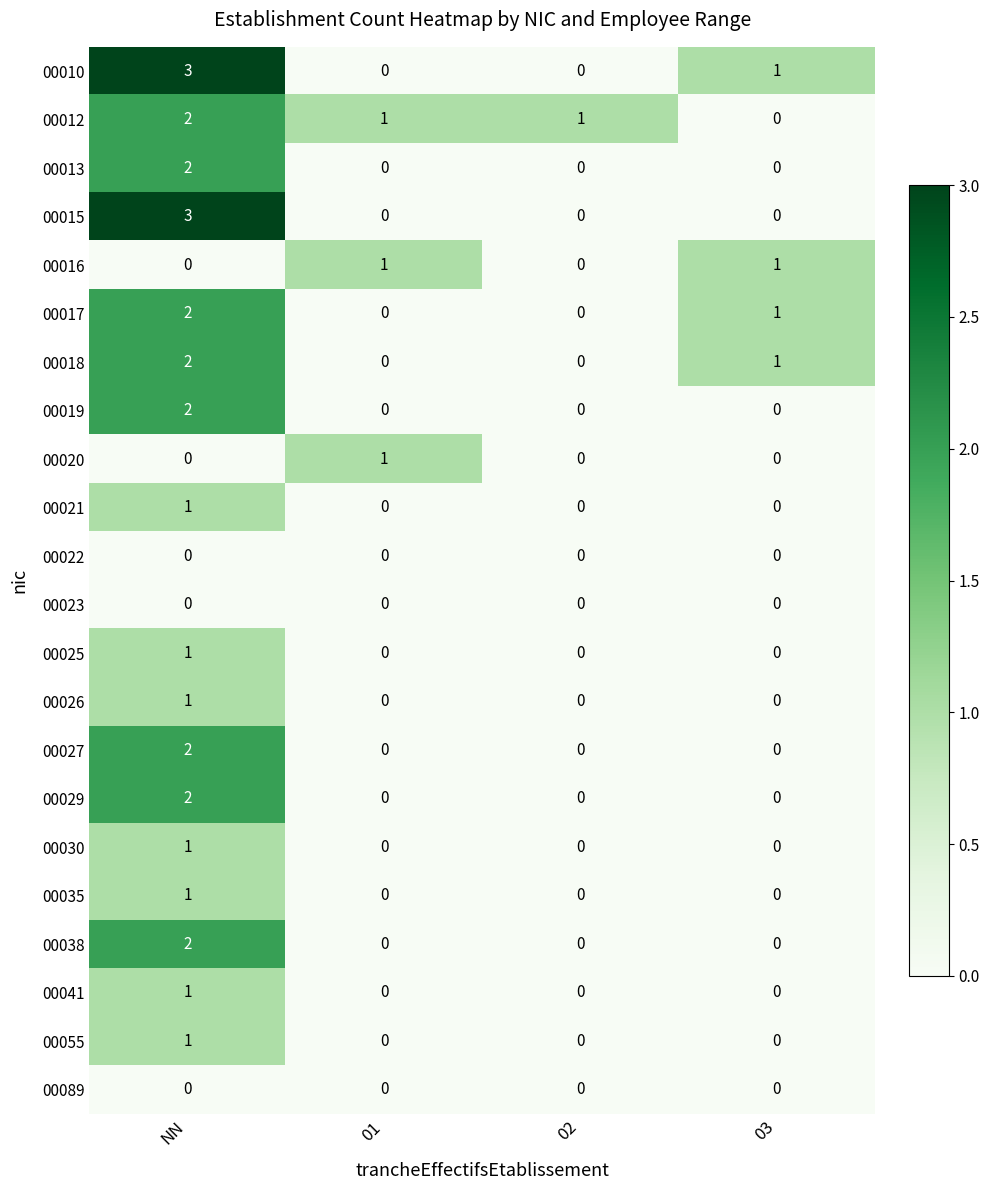

At which category does the chart reach its peak across all series?

NN